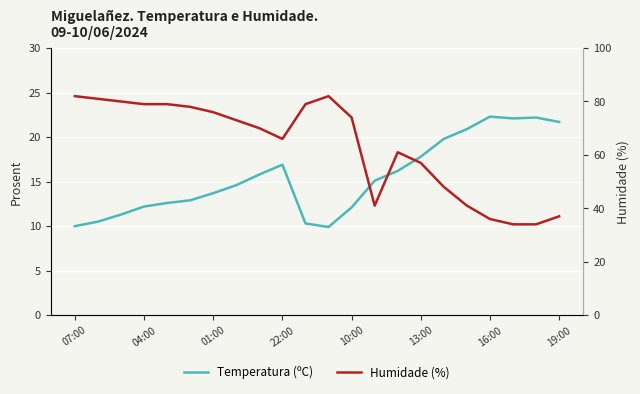

Reading left to right, transcribe all the data shown in this chart.

Temperatura (ºC): 10.0	10.5	11.3	12.2	12.6	12.9	13.7	14.6	15.8	16.9	10.3	9.9	12.1	15.1	16.2	17.8	19.8	20.9	22.3	22.1	22.2	21.7
Humidade (%): 82.0	81.0	80.0	79.0	79.0	78.0	76.0	73.0	70.0	66.0	79.0	82.0	74.0	41.0	61.0	57.0	48.0	41.0	36.0	34.0	34.0	37.0